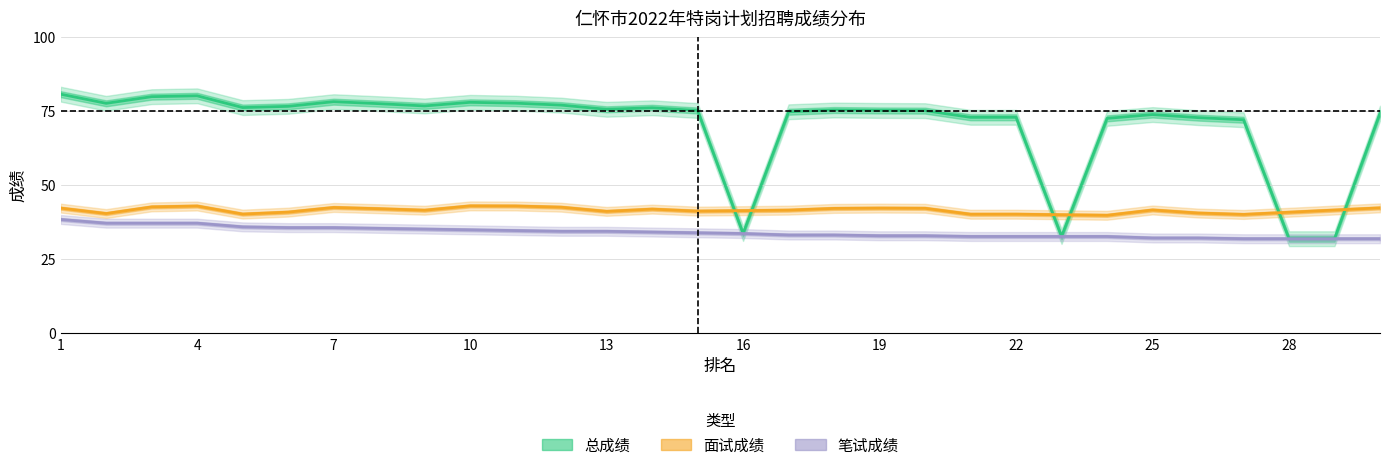

What is the difference between the maximum and minimum values in the 总成绩 series?

48.8